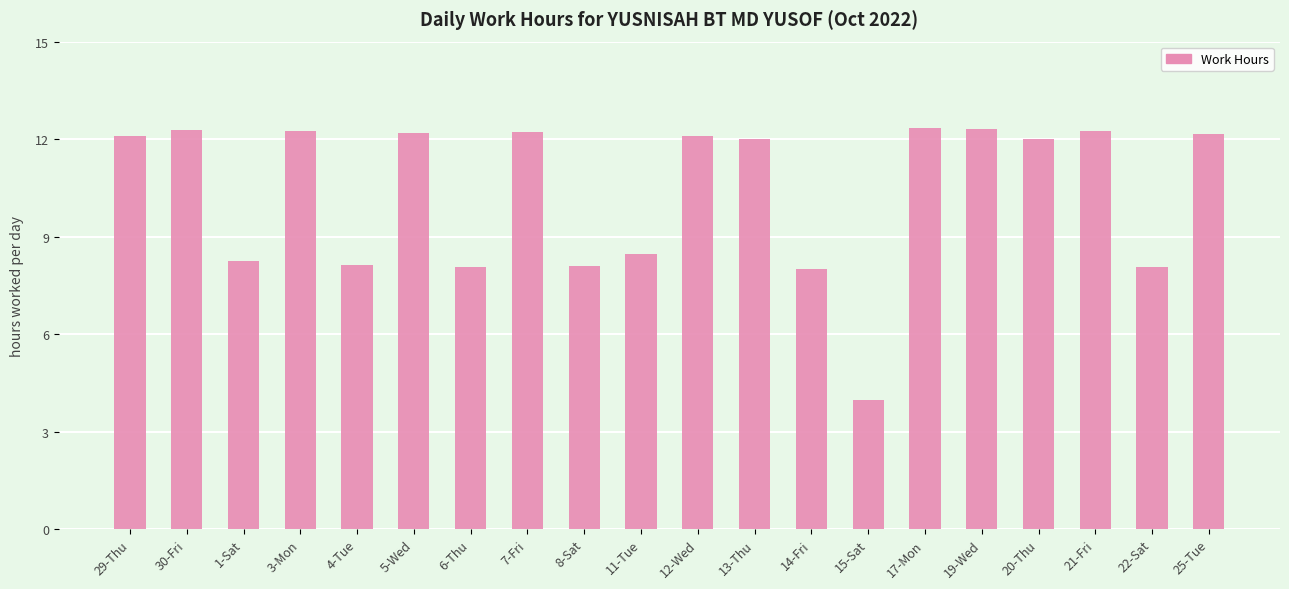

Which has a higher value, 8-Sat or 30-Fri?

30-Fri